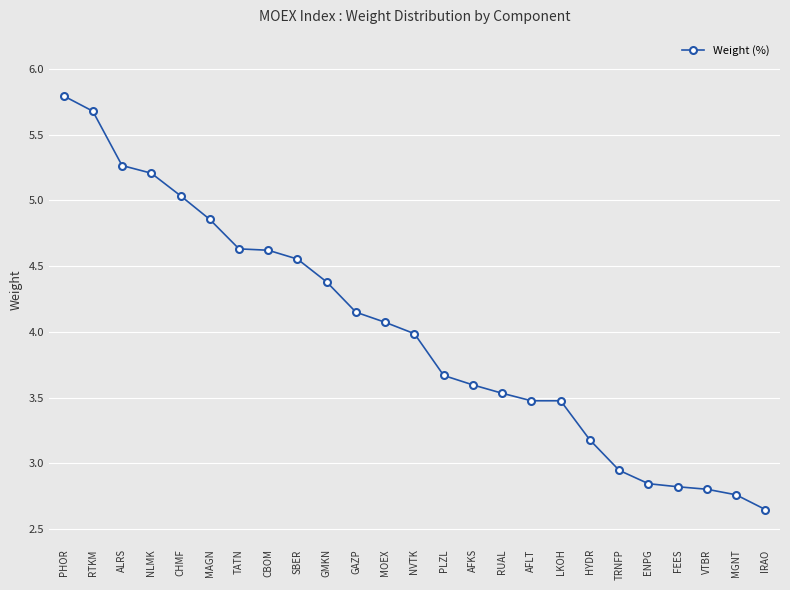

What is the label of the 24th point from the right?

RTKM